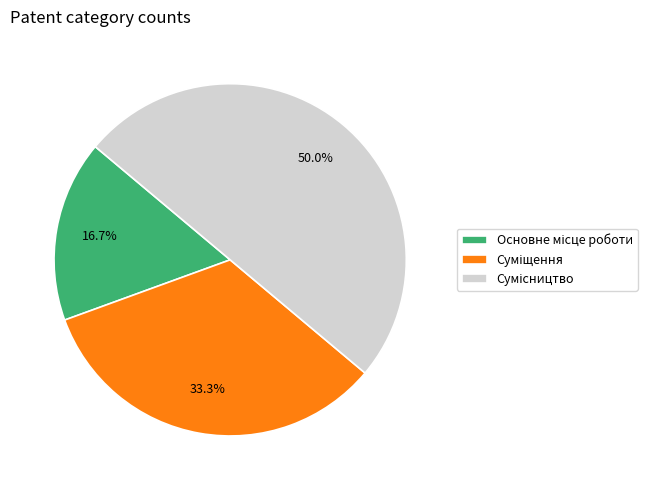

Count the number of slices in the pie.

3